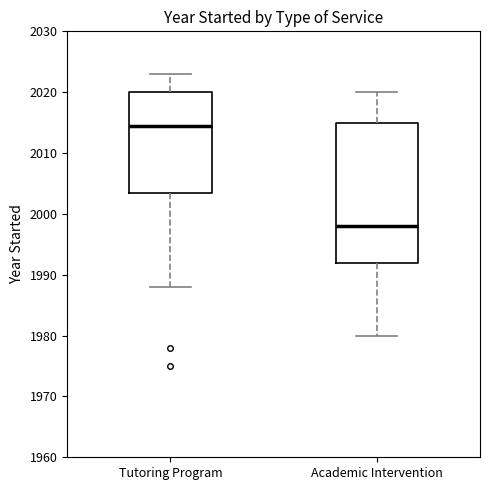

Which box is the tallest, from its lower edge to its upper edge?

Academic Intervention